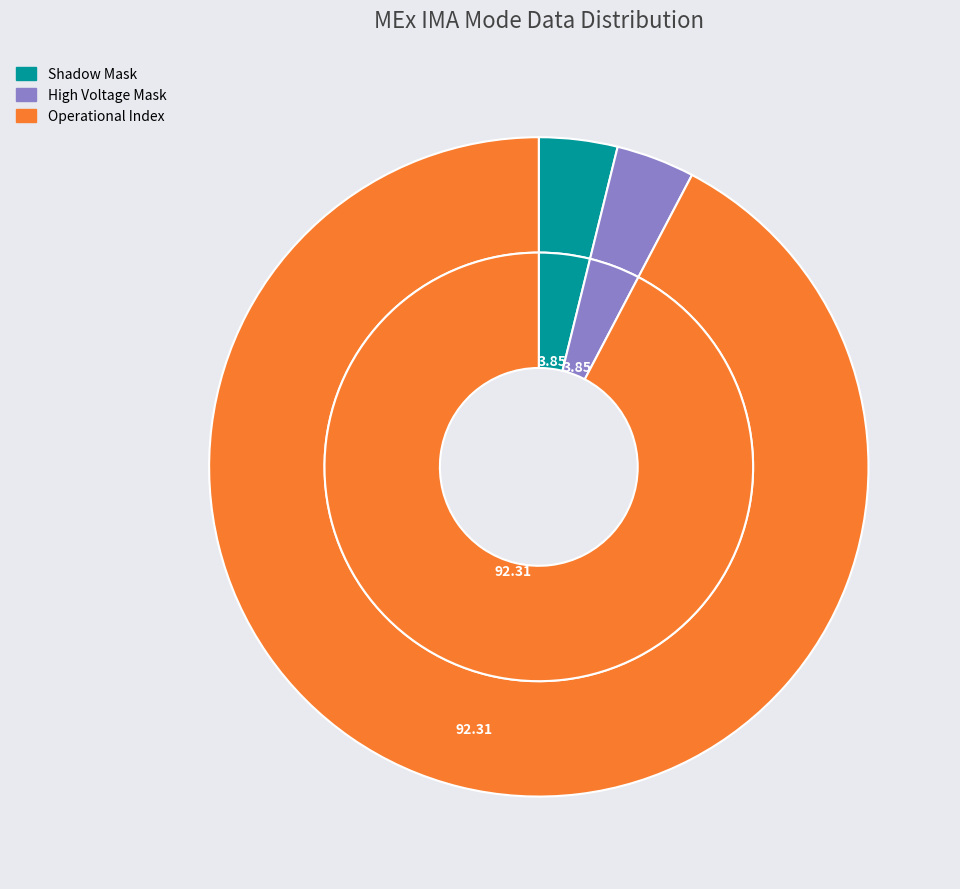

Count the number of slices in the pie.

8